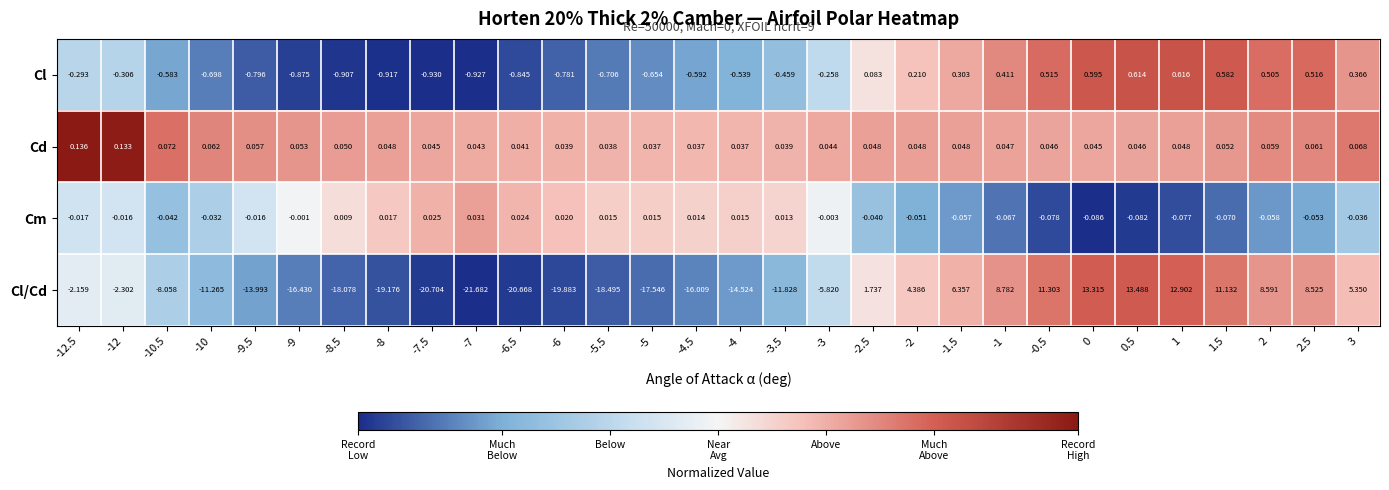

What is the difference between the highest and lowest values at -4.5?

16.0